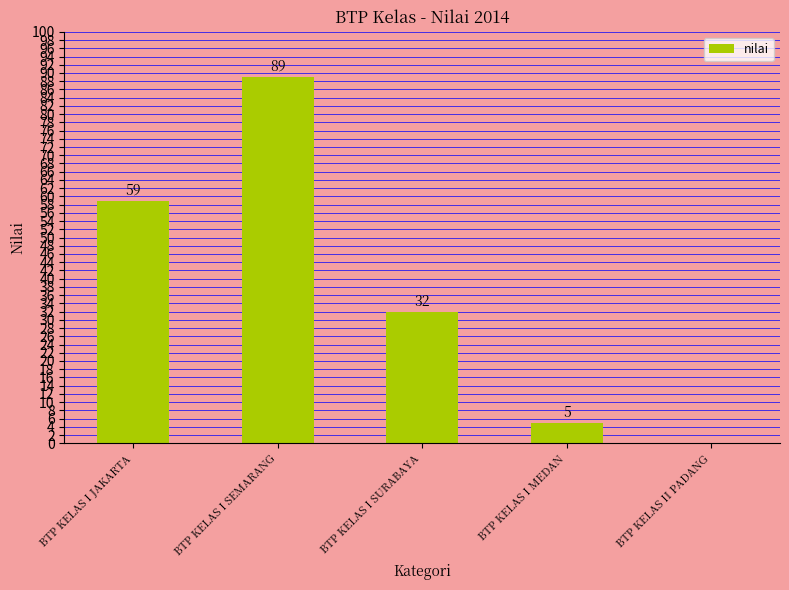

What is the maximum value shown in the chart?

89